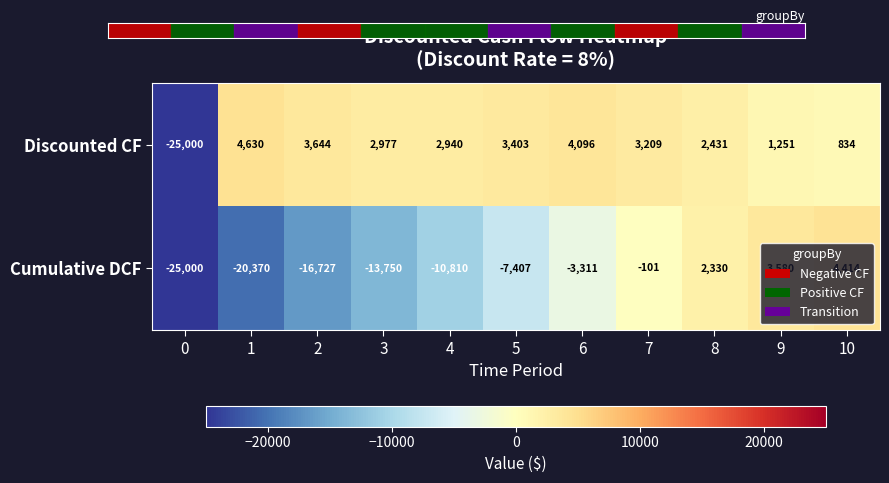

Is it true that Discounted CF equals 1061 at 7?

False